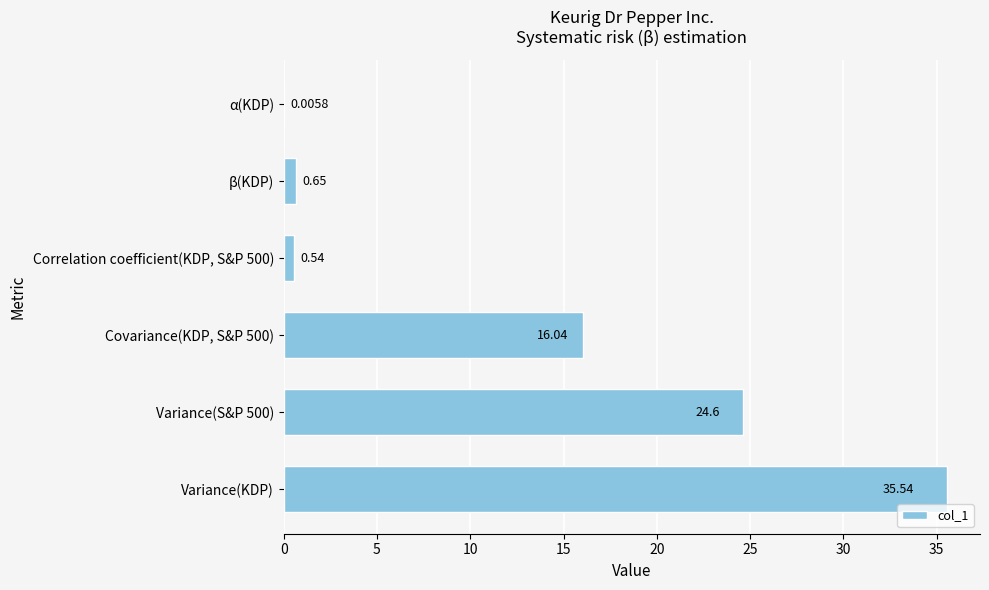

Count the number of values greater than 16.

3